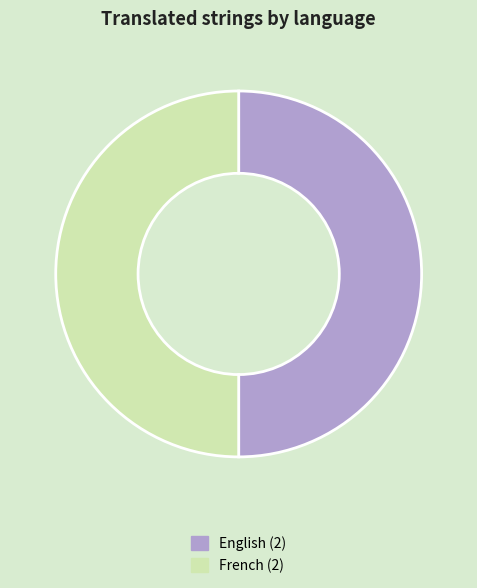

True or false: English (2) accounts for 50% of the total.

True